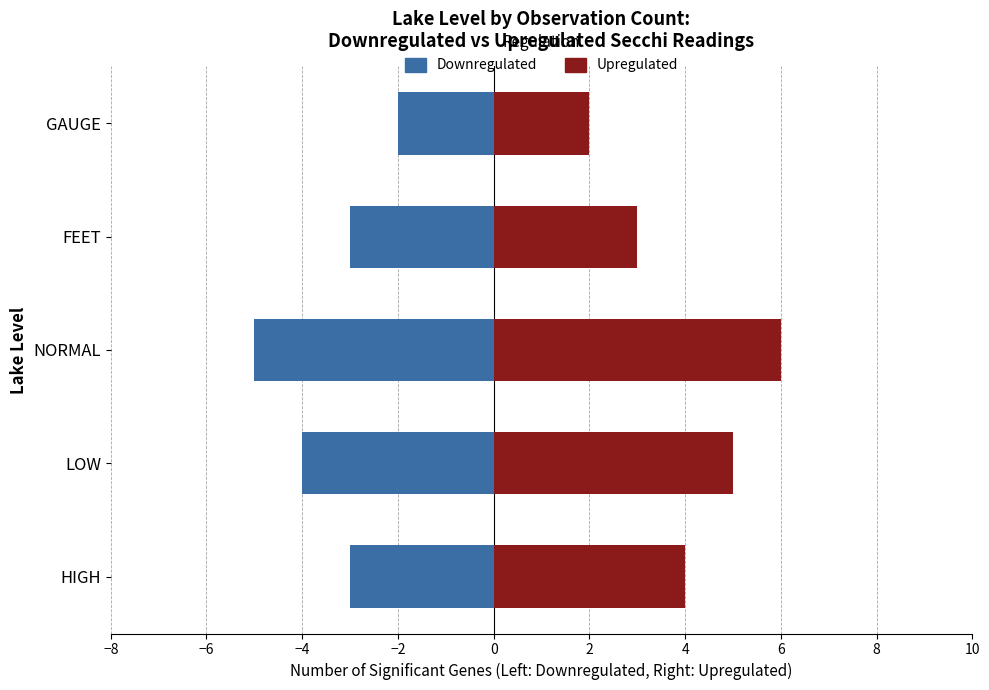

The Downregulated series shows -3 at NORMAL. True or false?

False